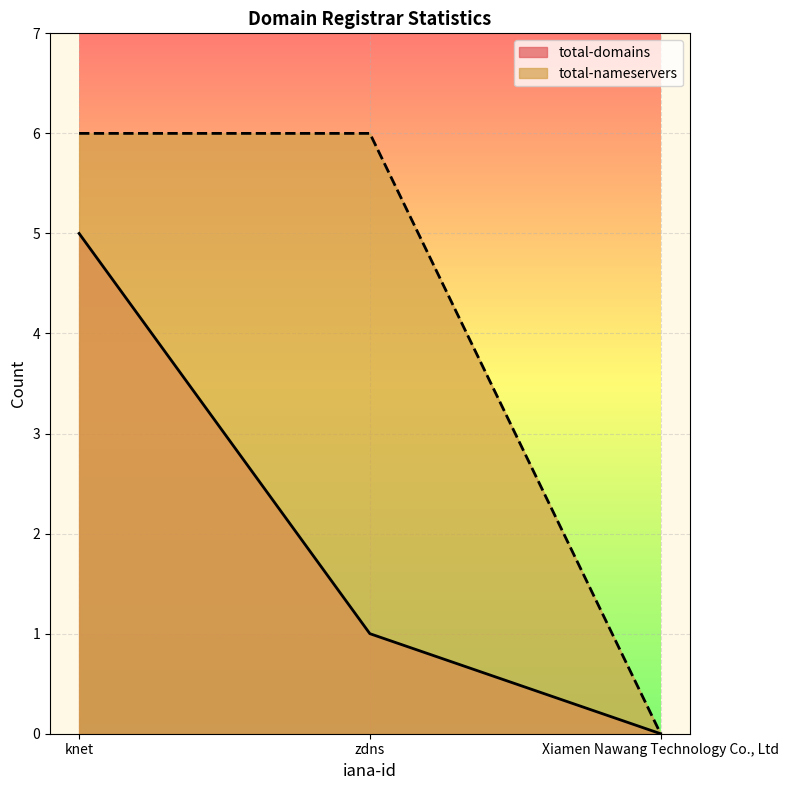

What is the label of the 1st point from the right?

Xiamen Nawang Technology Co., Ltd